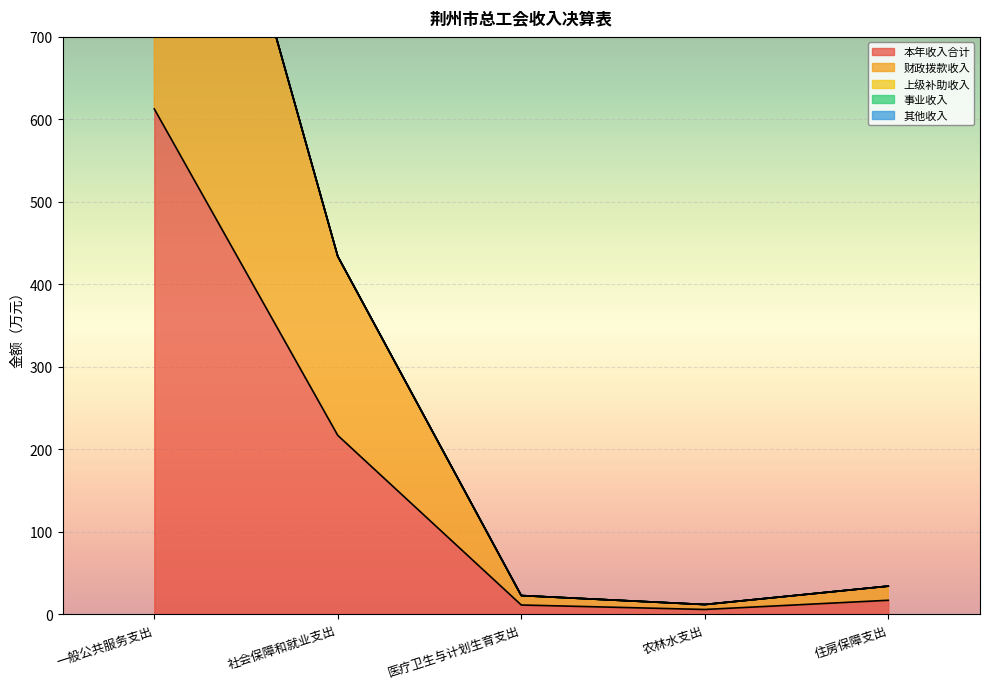

How many data points in 财政拨款收入 are less than 17?

2